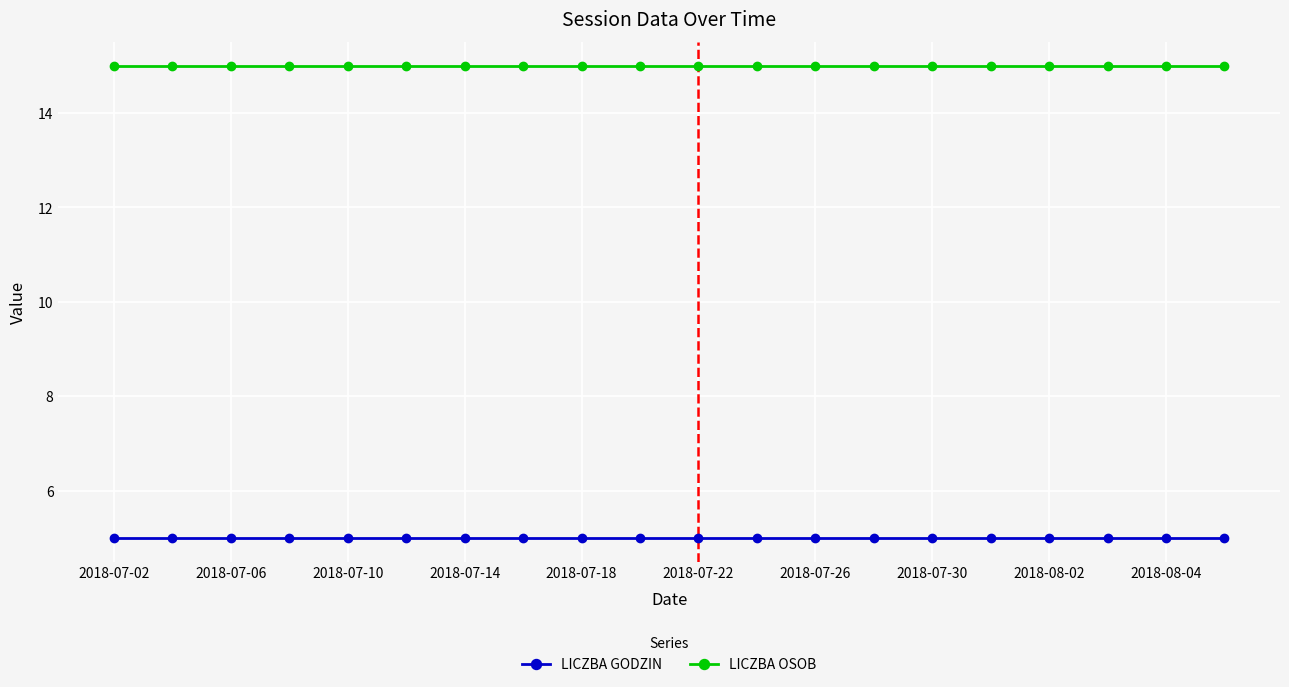

List the series in order of their peak value, lowest first.

LICZBA GODZIN, LICZBA OSOB